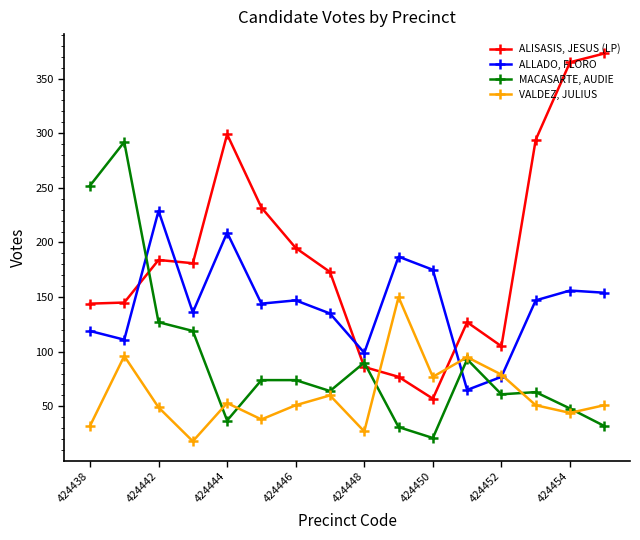

True or false: ALLADO, FLORO and VALDEZ, JULIUS cross at least once.

True